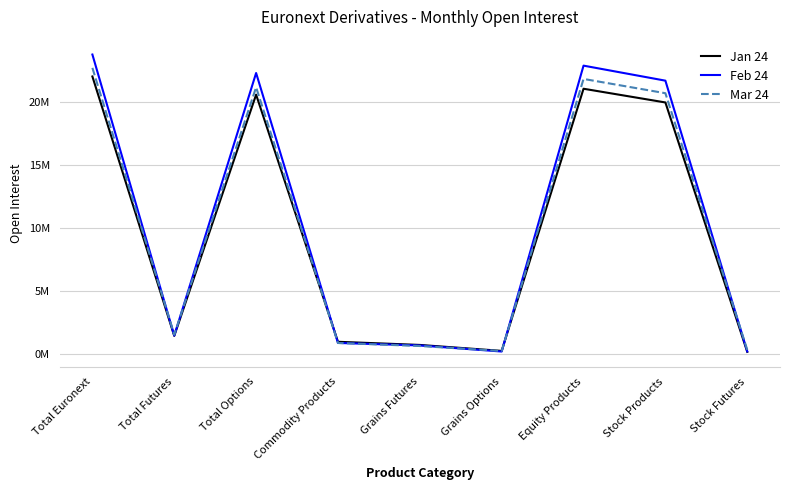

True or false: Feb 24 has a value of 200441 at Grains Options.

True